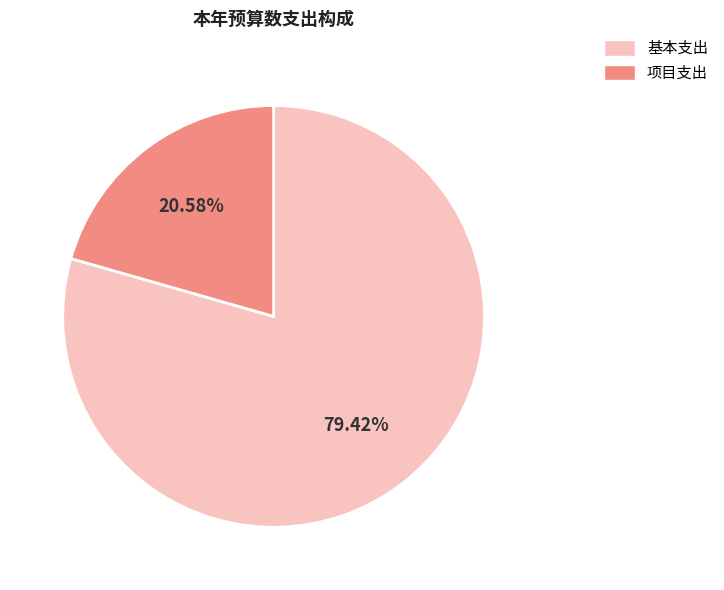

Rank the categories by value from highest to lowest.

基本支出, 项目支出